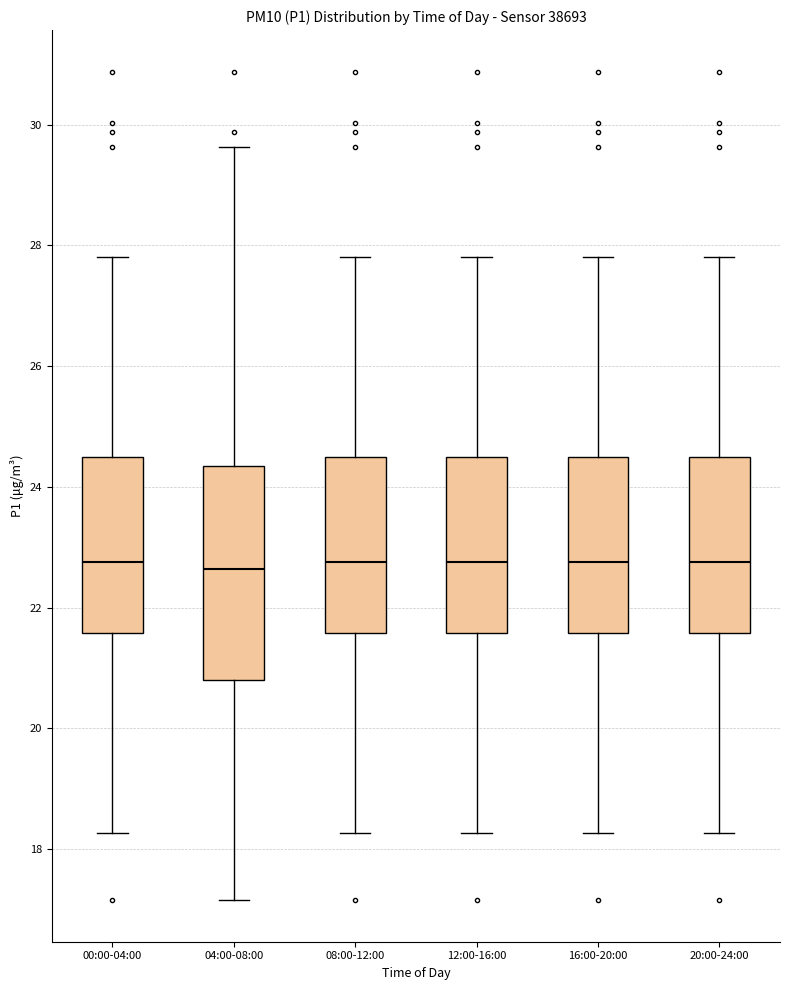

Reading left to right, read every box against the y-axis: the position of its median line, the range the box covers, and the ends of its whiskers. The values are not printed on the chart, so give them approximately, as read against the axis.

00:00-04:00: median 22.8, box 21.6 to 24.6, whiskers 18.2 to 27.8
04:00-08:00: median 22.6, box 20.8 to 24.4, whiskers 17.2 to 29.6
08:00-12:00: median 22.8, box 21.6 to 24.6, whiskers 18.2 to 27.8
12:00-16:00: median 22.8, box 21.6 to 24.6, whiskers 18.2 to 27.8
16:00-20:00: median 22.8, box 21.6 to 24.6, whiskers 18.2 to 27.8
20:00-24:00: median 22.8, box 21.6 to 24.6, whiskers 18.2 to 27.8